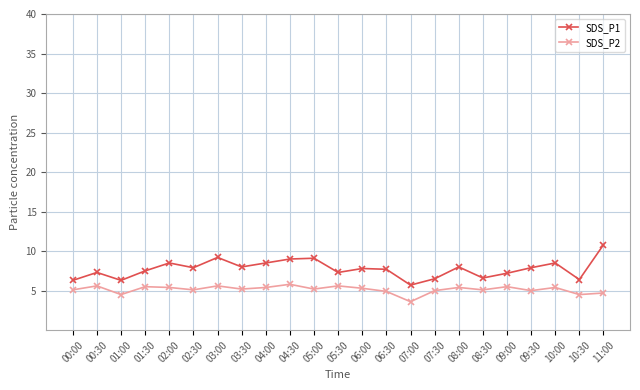

What is the difference between the highest and lowest values at 10:30?

1.9